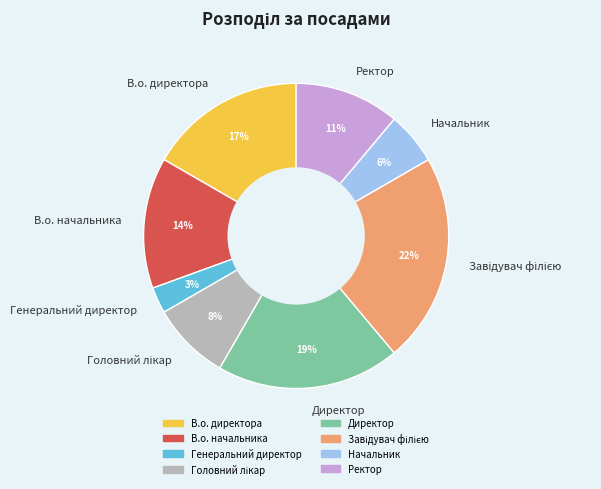

Between В.о. начальника and Ректор, which is larger?

В.о. начальника